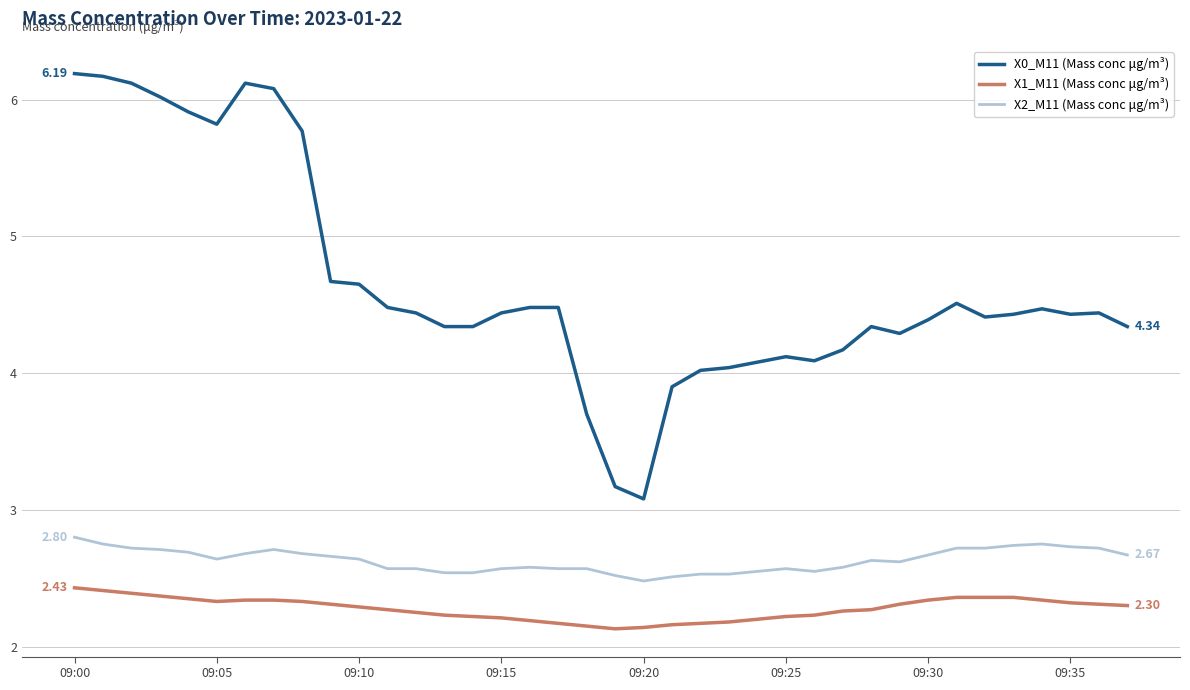

Rank the series by their maximum value, from lowest to highest.

X1_M11 (Mass conc μg/m³), X2_M11 (Mass conc μg/m³), X0_M11 (Mass conc μg/m³)